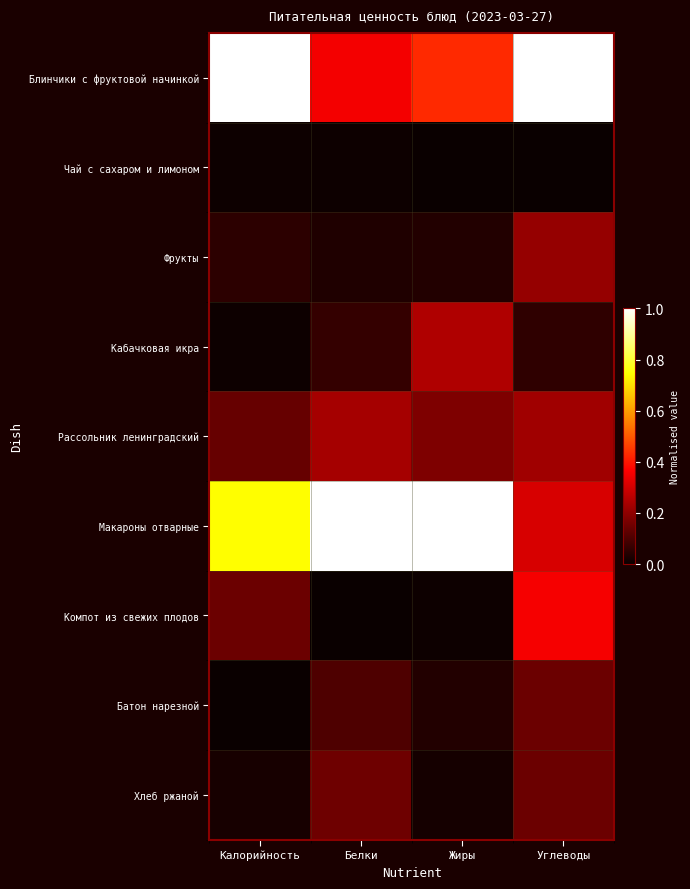

What is the difference between the highest and lowest values at Жиры?

1.0